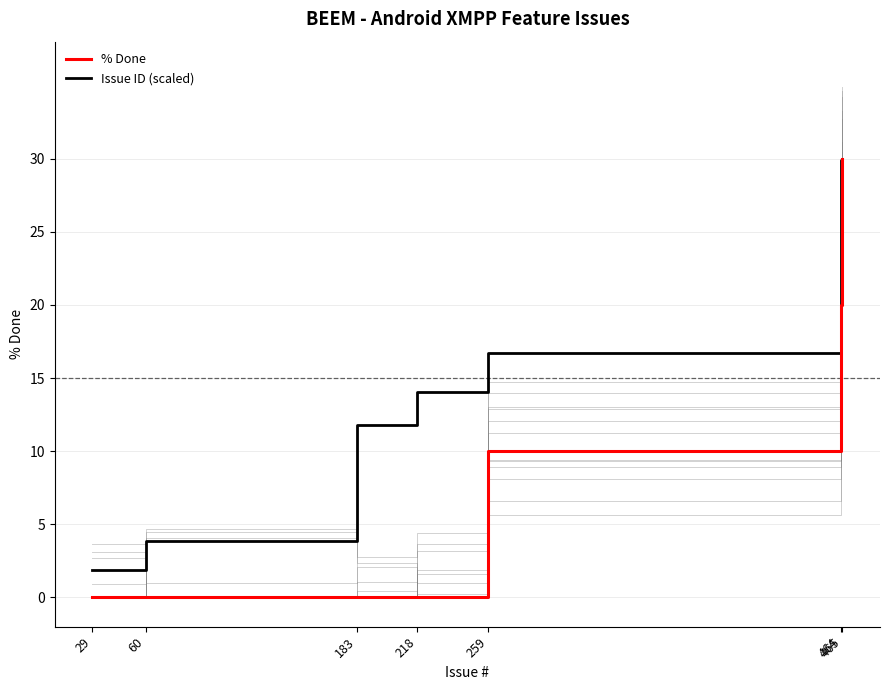

True or false: % Done and Issue ID (scaled) cross at least once.

False